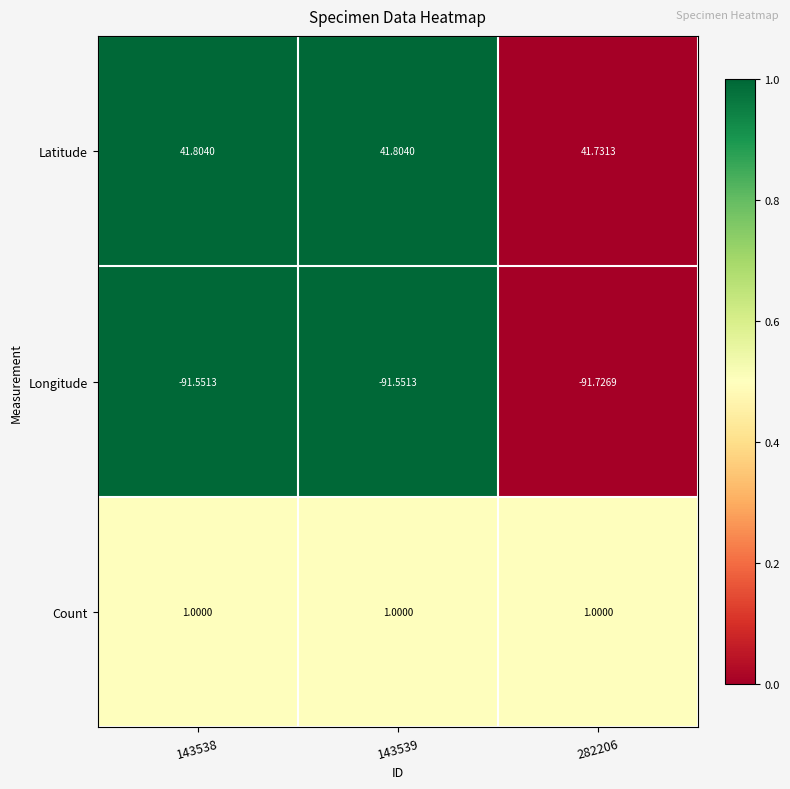

At how many categories does at least one series exceed 0?

3